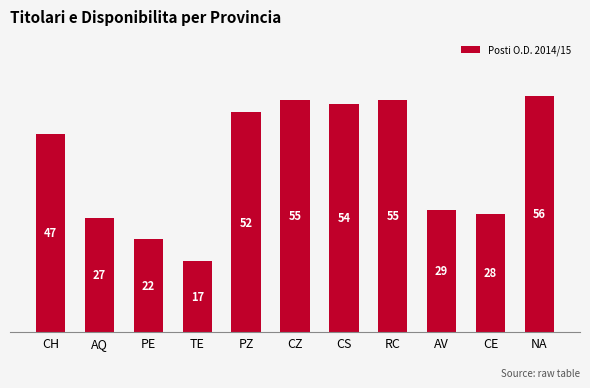

What is the label of the 7th bar from the right?

PZ